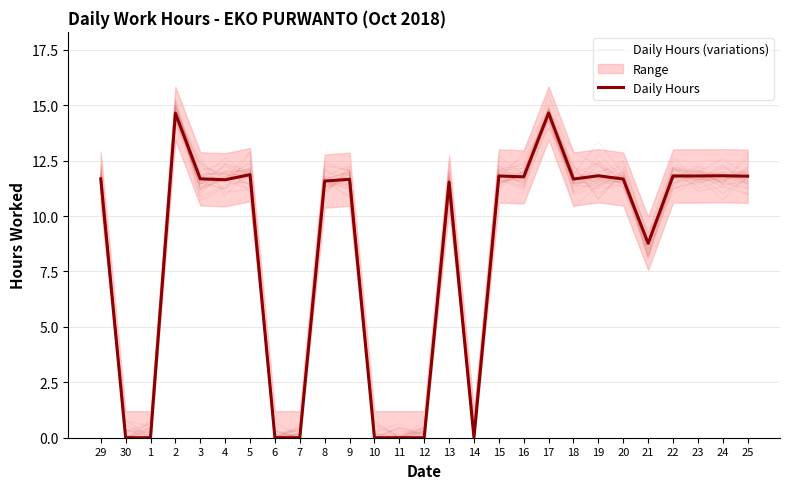

Reading left to right, list all the values displayed in this chart.

Daily Hours (variations): 11.9	0.0	0.3	15.2	11.6	11.5	12.5	0.3	0.0	11.8	11.5	0.0	0.1	0.0	10.8	0.0	11.4	11.9	14.3	11.1	12.4	11.6	8.8	11.2	11.6	11.9	11.3
Daily Hours: 11.7	0.0	0.0	14.6	11.7	11.6	11.9	0.0	0.0	11.6	11.7	0.0	0.0	0.0	11.5	0.0	11.8	11.8	14.7	11.7	11.8	11.7	8.8	11.8	11.8	11.8	11.8